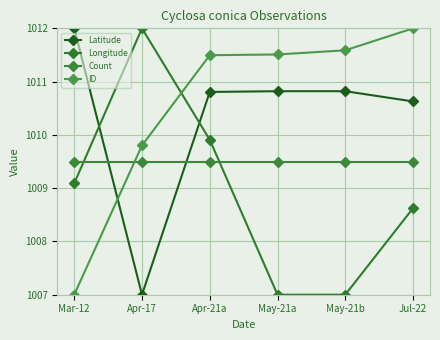

What is the difference between the Longitude values at May-21a and Jul-22?

1.6